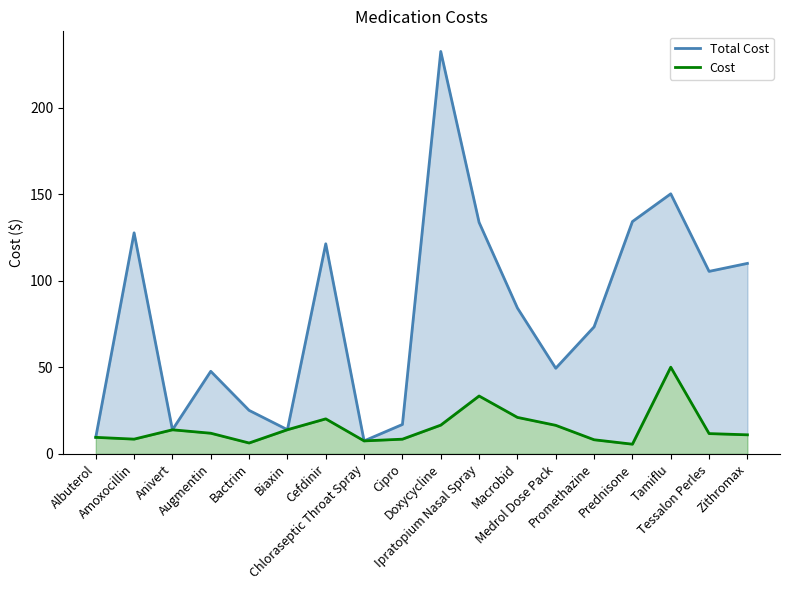

Reading right to left, list all the values displayed in this chart.

Total Cost: Zithromax=110.0	Tessalon Perles=105.4	Tamiflu=150.2	Prednisone=134.2	Promethazine=73.3	Medrol Dose Pack=49.4	Macrobid=84.2	Ipratopium Nasal Spray=133.7	Doxycycline=232.4	Cipro=17.0	Chloraseptic Throat Spray=7.5	Cefdinir=121.3	Biaxin=13.9	Bactrim=25.1	Augmentin=47.7	Anivert=13.9	Amoxocillin=127.7	Albuterol=9.5
Cost: Zithromax=11.0	Tessalon Perles=11.7	Tamiflu=50.1	Prednisone=5.6	Promethazine=8.2	Medrol Dose Pack=16.5	Macrobid=21.1	Ipratopium Nasal Spray=33.4	Doxycycline=16.6	Cipro=8.5	Chloraseptic Throat Spray=7.5	Cefdinir=20.2	Biaxin=13.9	Bactrim=6.3	Augmentin=11.9	Anivert=13.9	Amoxocillin=8.5	Albuterol=9.5